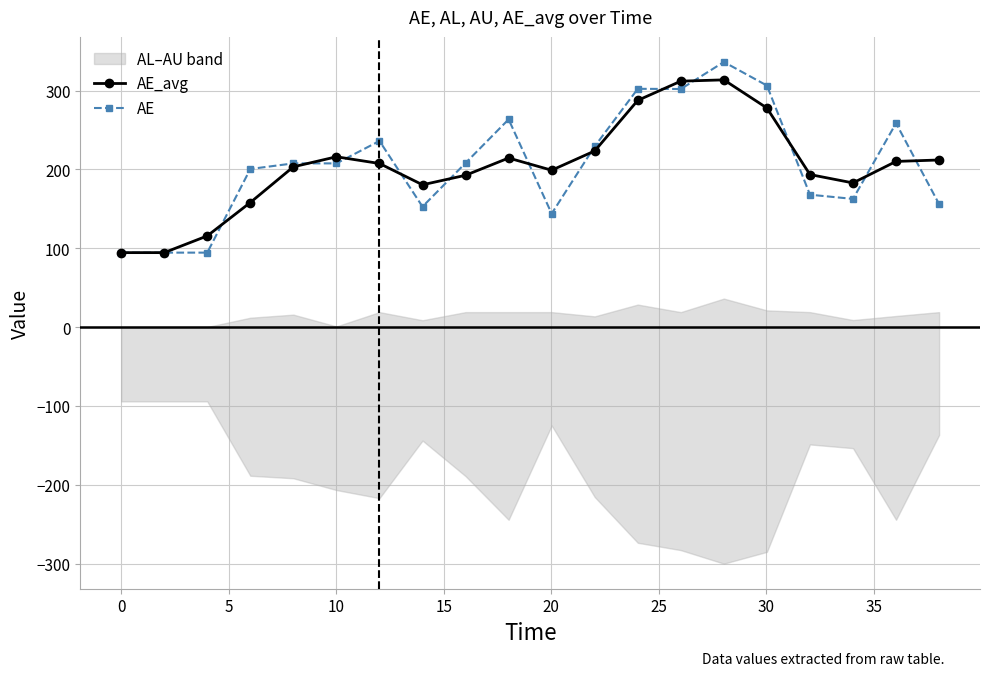

How many series are shown in this chart?

2